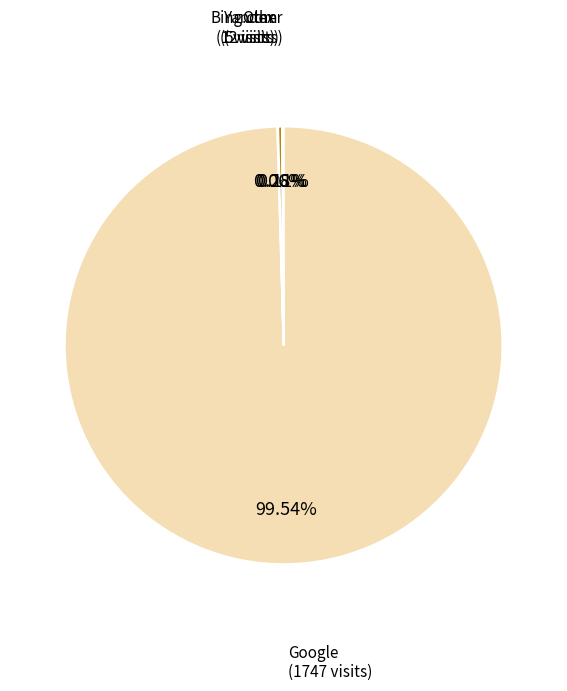

Is there a majority slice in this chart?

Yes